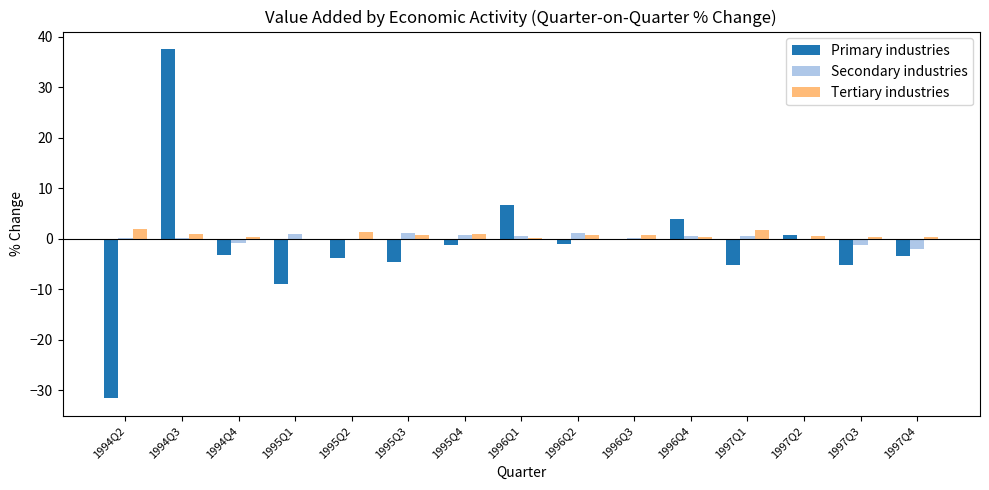

What is the sum of all Secondary industries values?

1.5